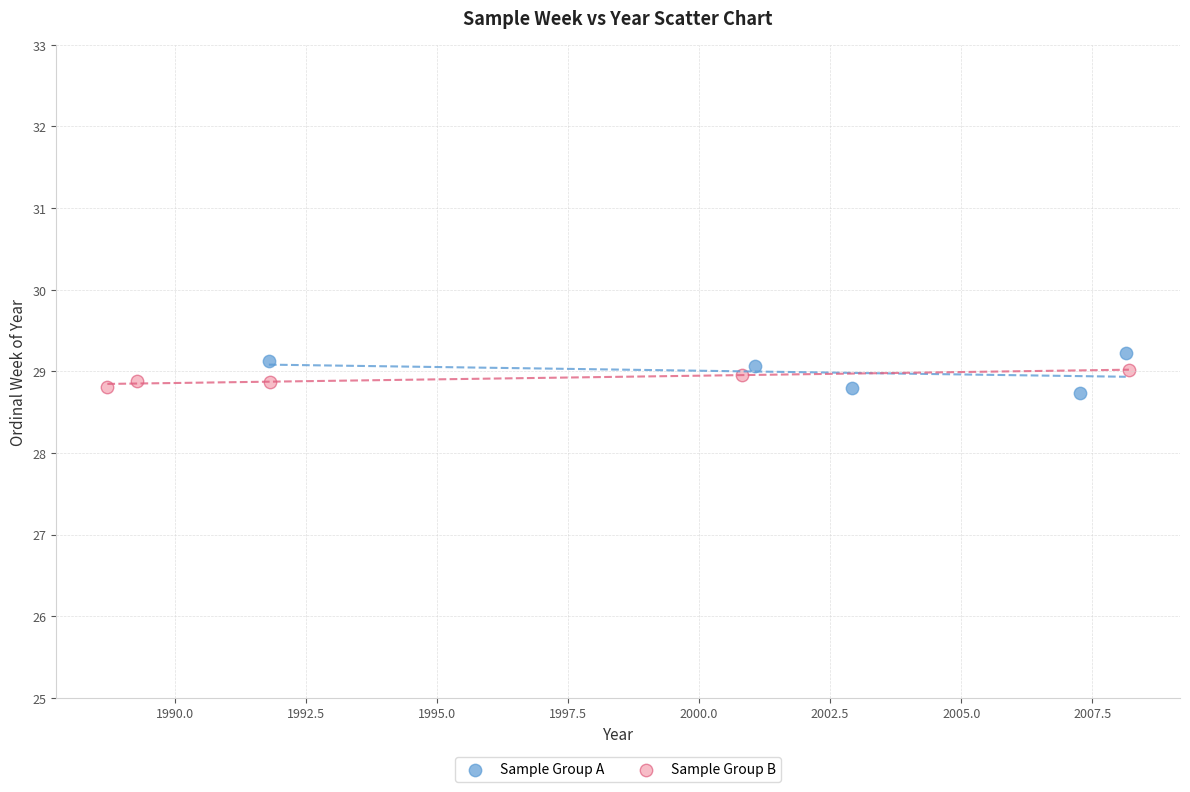

Which series reaches the maximum Y coordinate?

Sample Group A